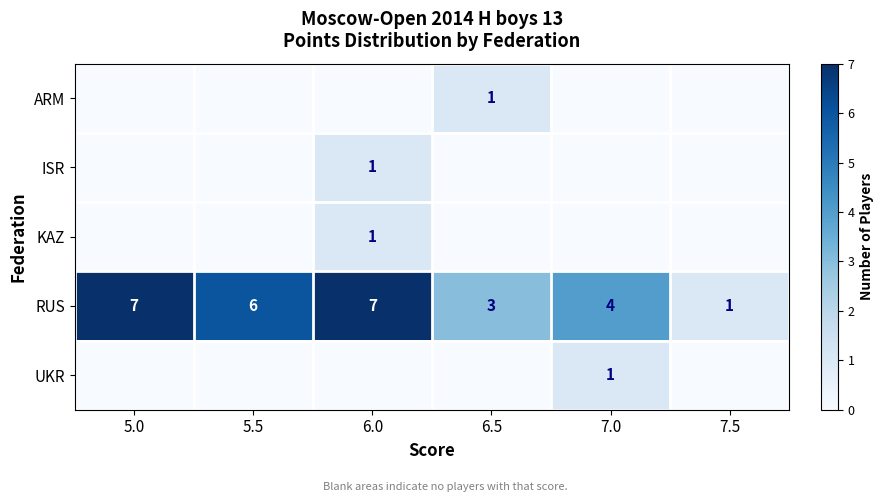

How many RUS values are between 3 and 7?

5